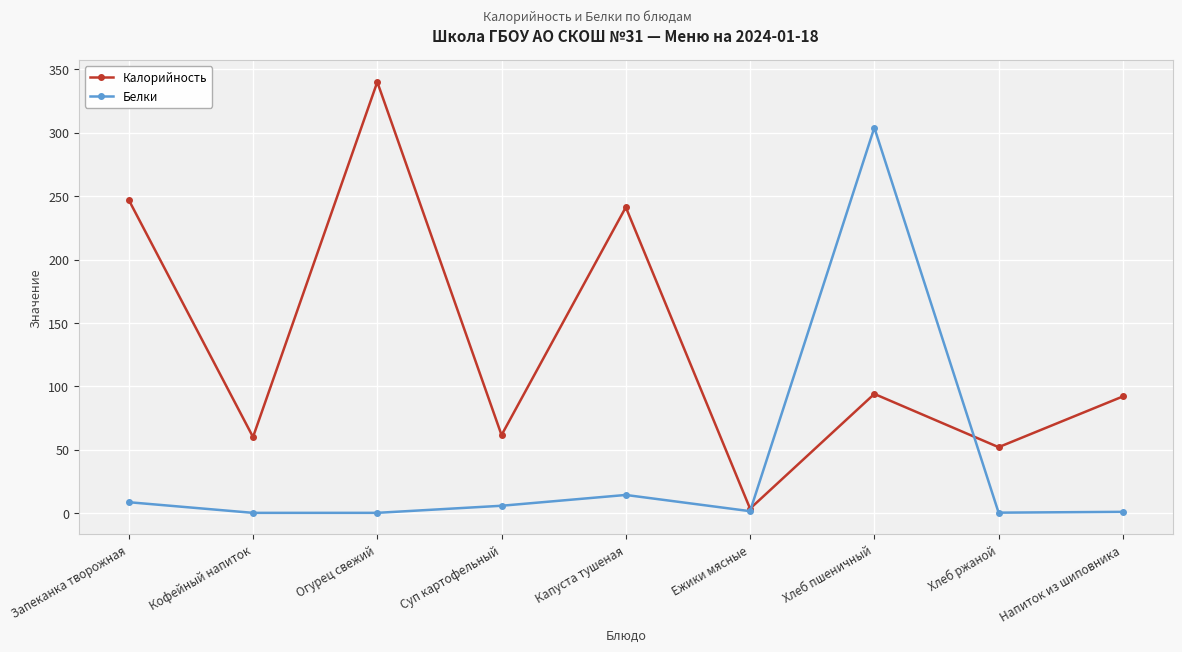

How many distinct data groups are displayed?

2